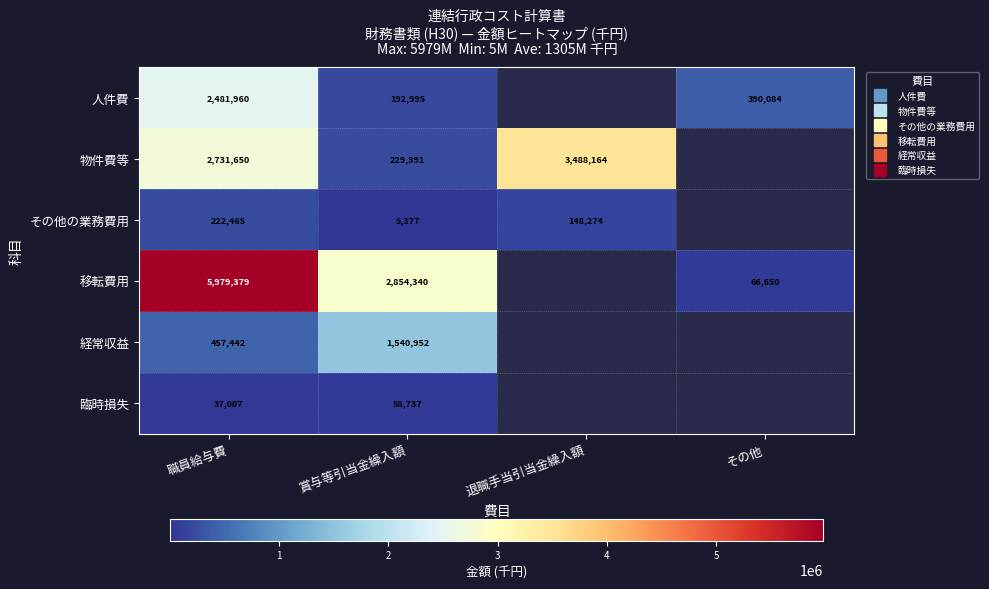

The value of 移転費用 at 職員給与費 is 8041296.4. True or false?

False